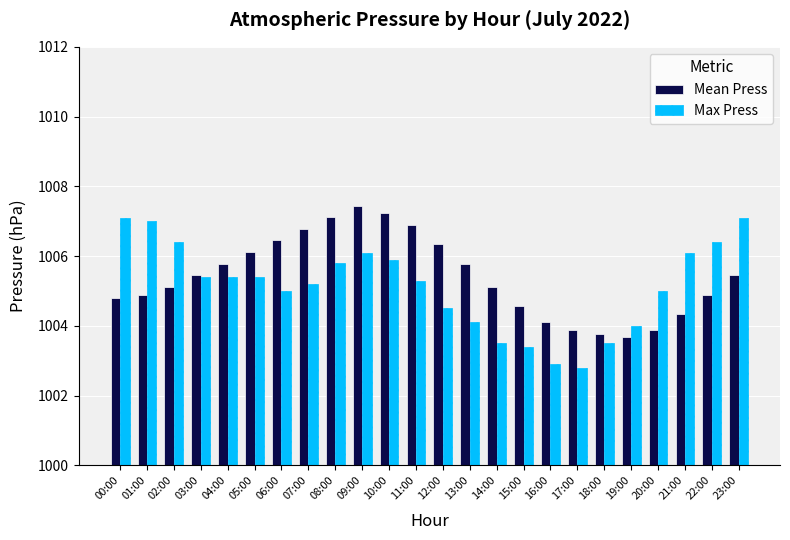

Reading right to left, list all the values displayed in this chart.

Mean Press: 23:00=1005.5	22:00=1004.9	21:00=1004.3	20:00=1003.9	19:00=1003.7	18:00=1003.8	17:00=1003.9	16:00=1004.1	15:00=1004.6	14:00=1005.1	13:00=1005.8	12:00=1006.3	11:00=1006.9	10:00=1007.2	09:00=1007.5	08:00=1007.1	07:00=1006.8	06:00=1006.5	05:00=1006.1	04:00=1005.8	03:00=1005.5	02:00=1005.1	01:00=1004.9	00:00=1004.8
Max Press: 23:00=1007.1	22:00=1006.4	21:00=1006.1	20:00=1005.0	19:00=1004.0	18:00=1003.5	17:00=1002.8	16:00=1002.9	15:00=1003.4	14:00=1003.5	13:00=1004.1	12:00=1004.5	11:00=1005.3	10:00=1005.9	09:00=1006.1	08:00=1005.8	07:00=1005.2	06:00=1005.0	05:00=1005.4	04:00=1005.4	03:00=1005.4	02:00=1006.4	01:00=1007.0	00:00=1007.1